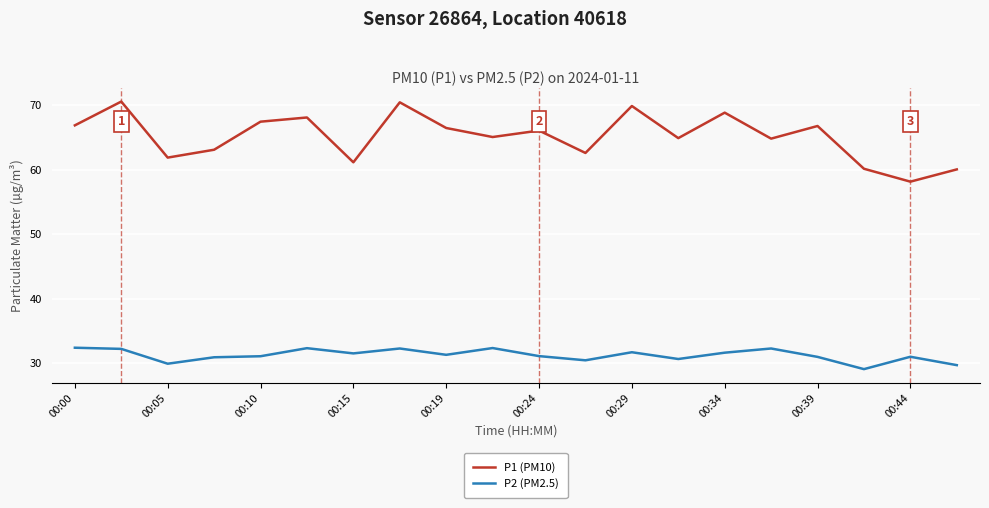

Which series has the largest total across all categories?

P1 (PM10)